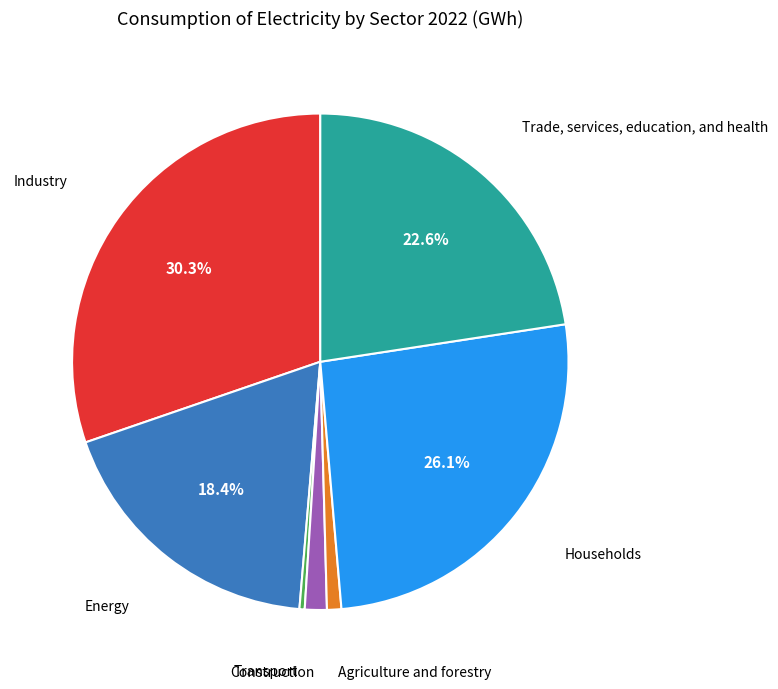

To the nearest percent, what percentage of the pie is Trade, services, education, and health?

23%